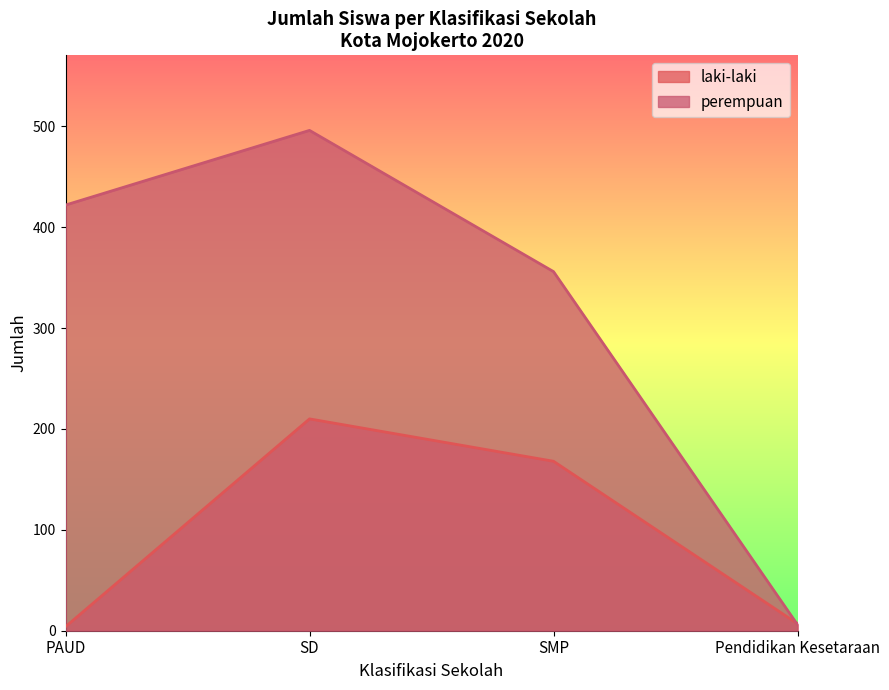

What is the label of the 1st point from the right?

Pendidikan Kesetaraan